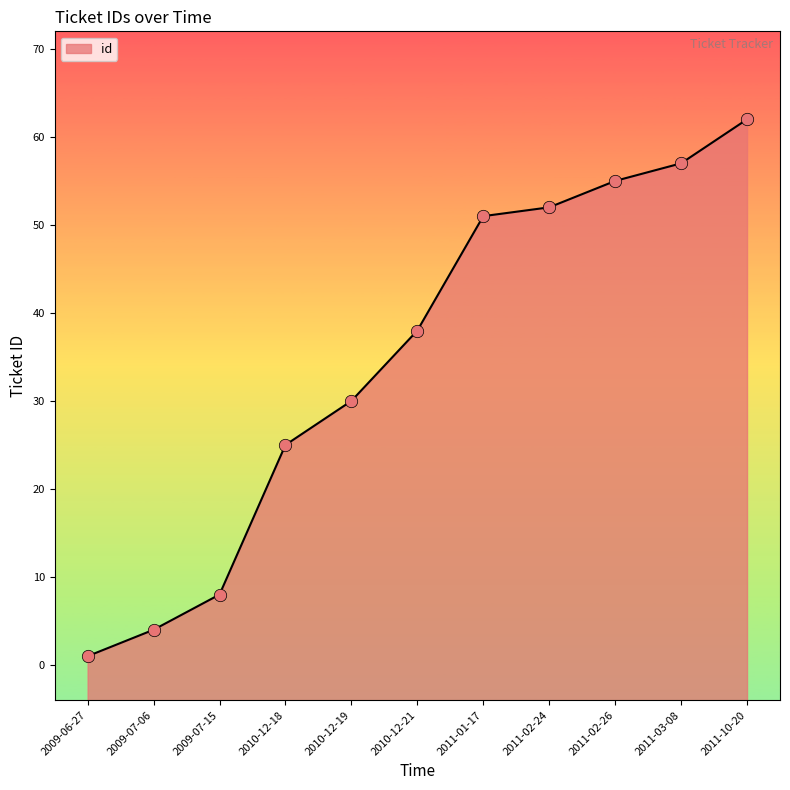

What is the change in value from 2011-01-17 to 2011-02-24?

+1